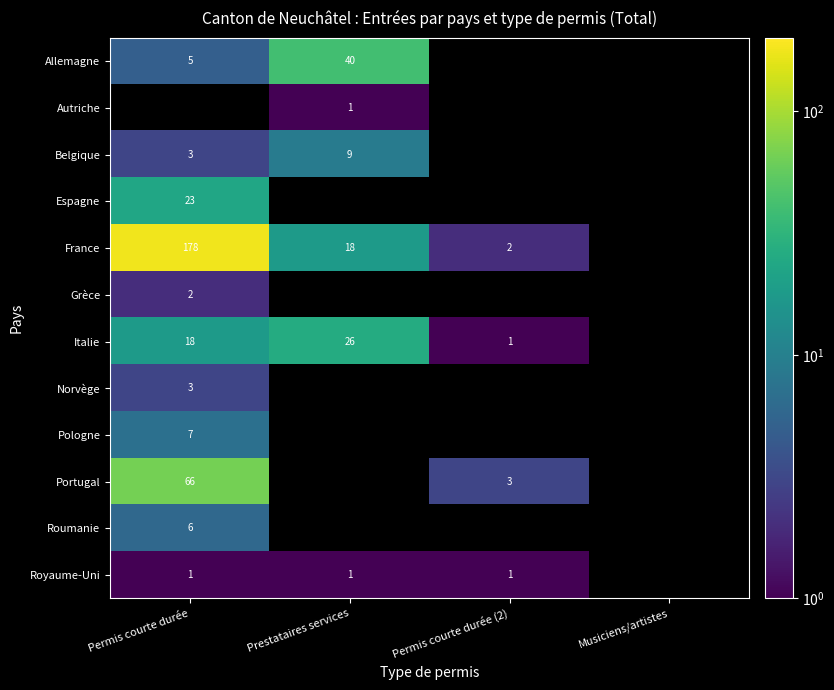

At how many categories does at least one series exceed 20?

2